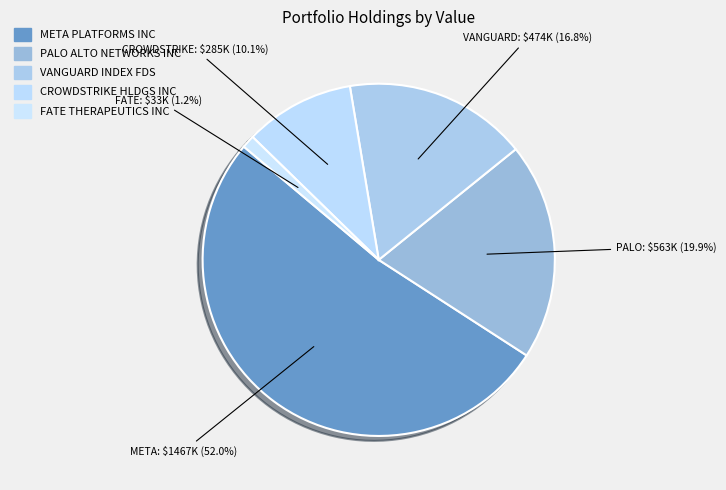

Which category accounts for the majority?

META PLATFORMS INC